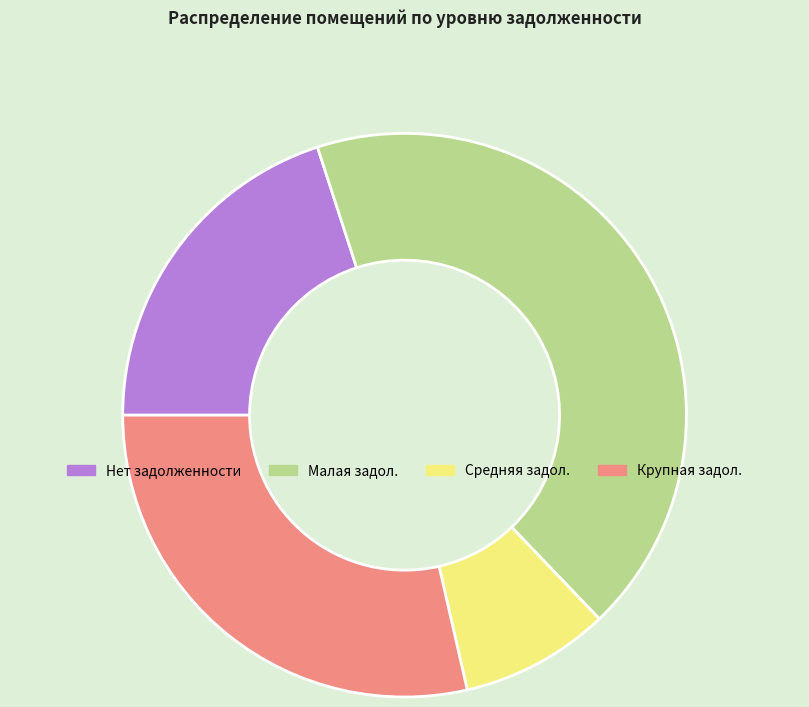

Does any single category account for the majority?

No